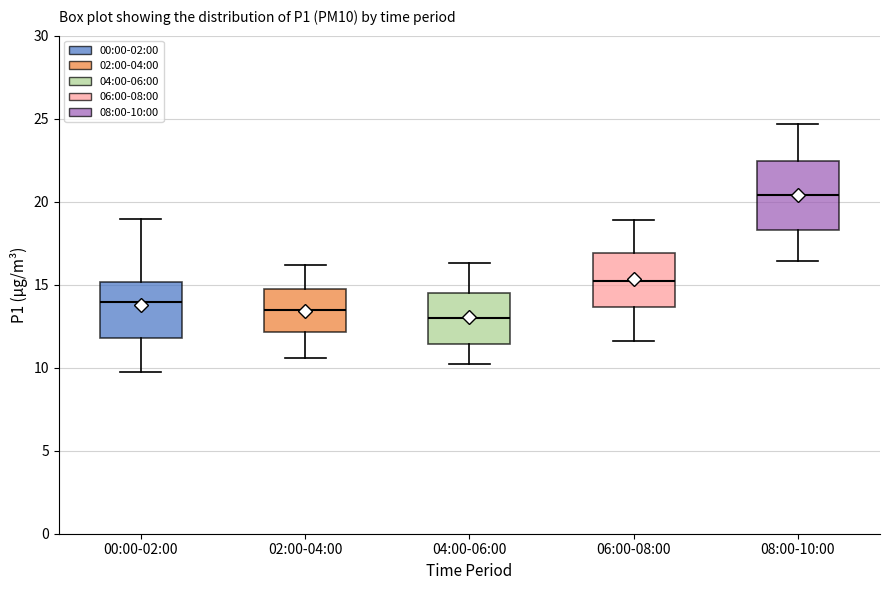

Reading left to right, transcribe this box plot: for each box, give where its median line is, the range the box spans, and where its two whiskers end, as read against the y-axis. The values are not printed on the chart, so give them approximately, as read against the axis.

00:00-02:00: median 14.0, box 12.0 to 15.0, whiskers 9.5 to 19.0
02:00-04:00: median 13.5, box 12.0 to 14.5, whiskers 10.5 to 16.0
04:00-06:00: median 13.0, box 11.5 to 14.5, whiskers 10.0 to 16.5
06:00-08:00: median 15.5, box 13.5 to 17.0, whiskers 11.5 to 19.0
08:00-10:00: median 20.5, box 18.5 to 22.5, whiskers 16.5 to 24.5